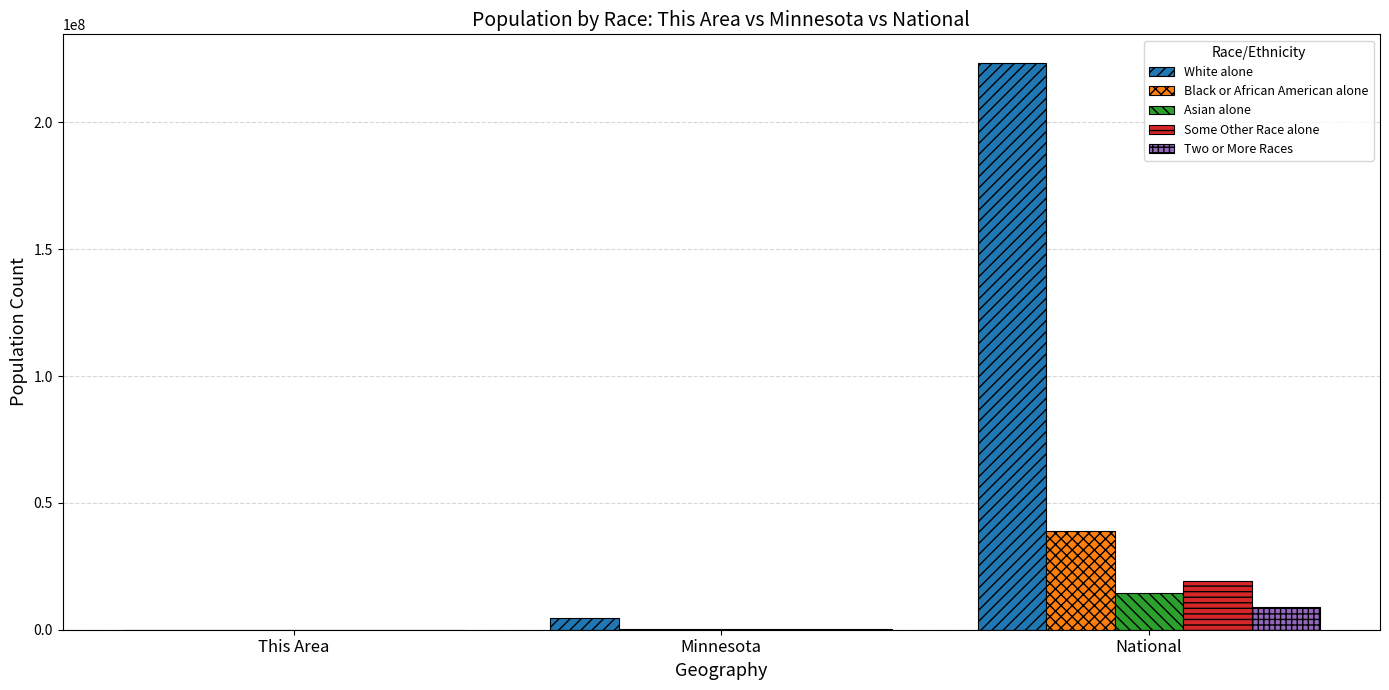

What is the difference between the Some Other Race alone values at This Area and Minnesota?

102997